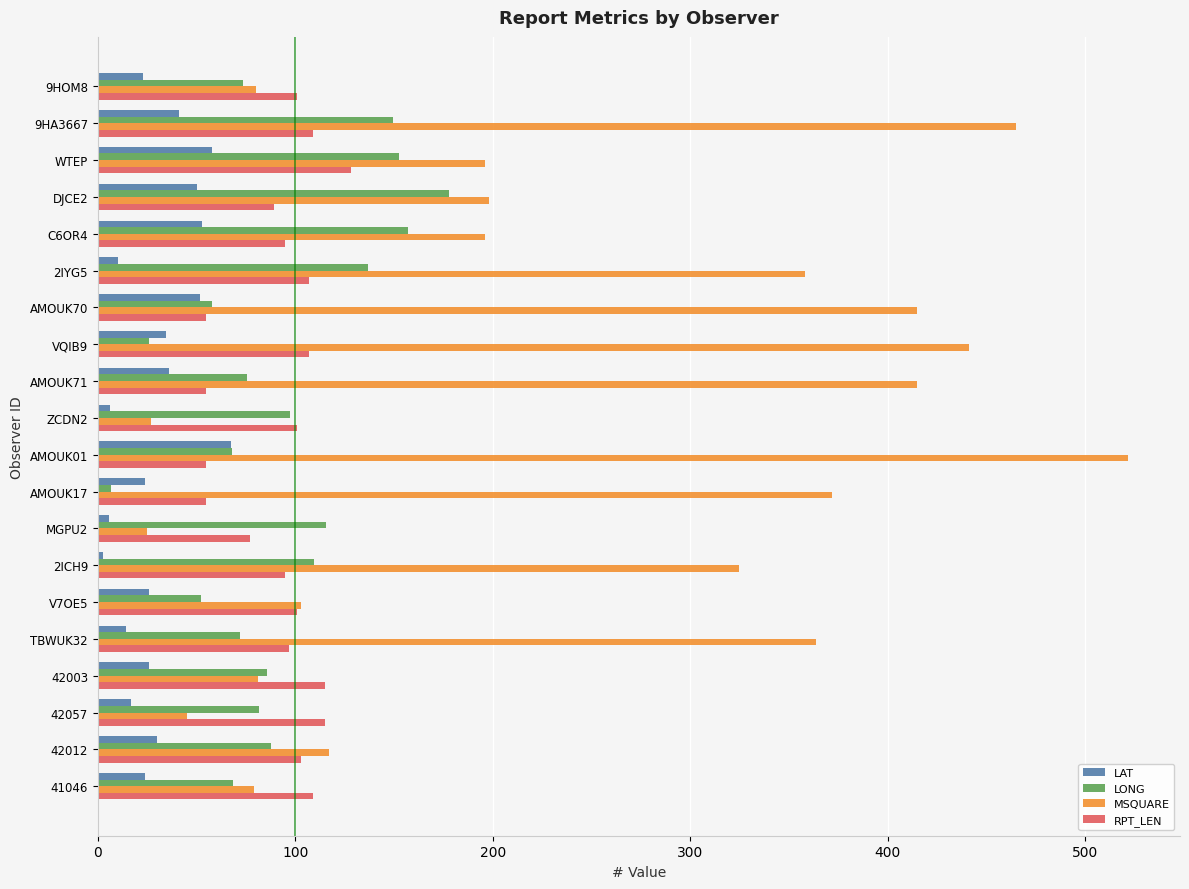

The MSQUARE series shows 372.0 at AMOUK17. True or false?

True